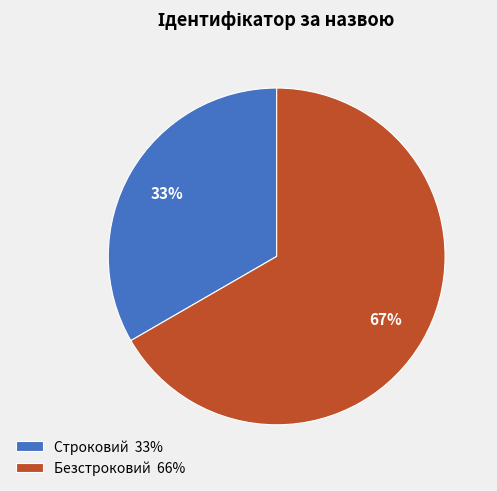

To the nearest percent, what is the combined percentage of Строковий 33% and Безстроковий 66%?

100%